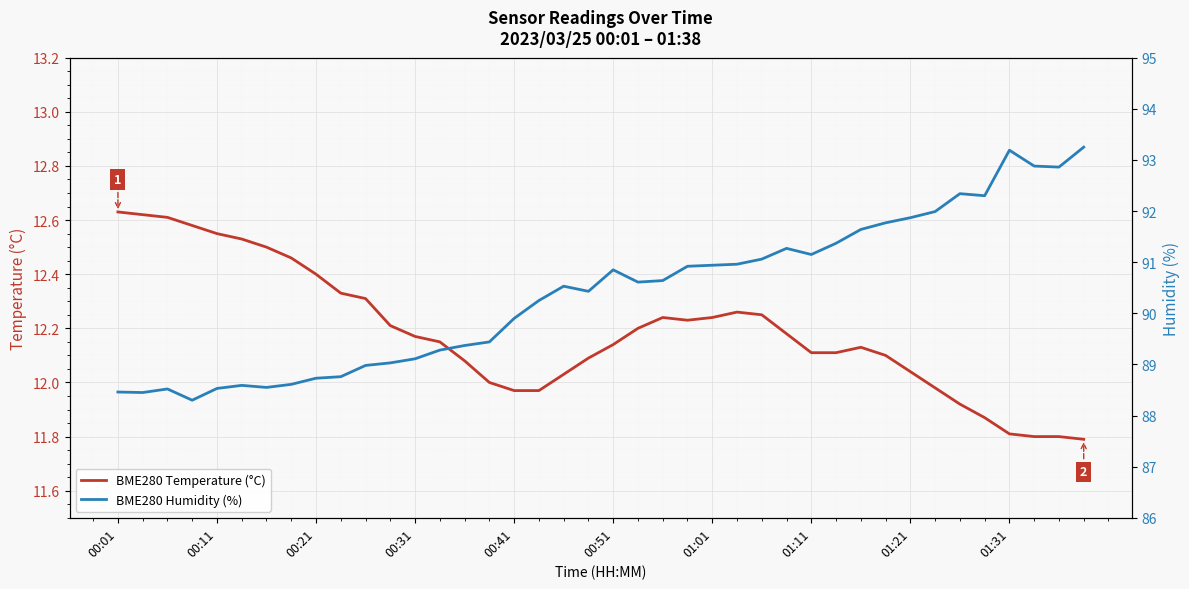

What is the total value across all series at 13?

101.4